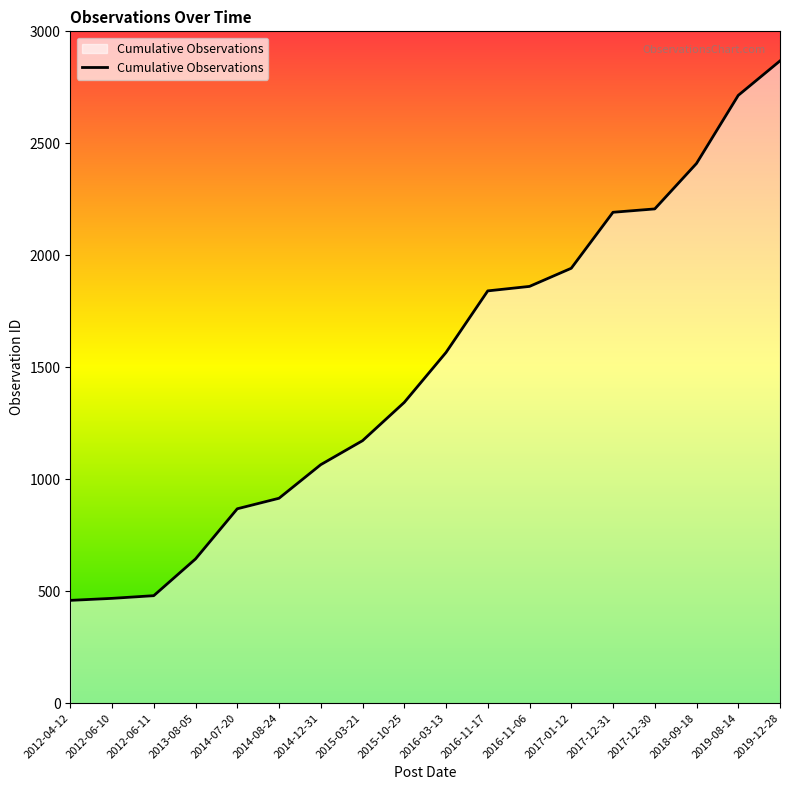

At which label is the value closest to 1663?

2016-03-13